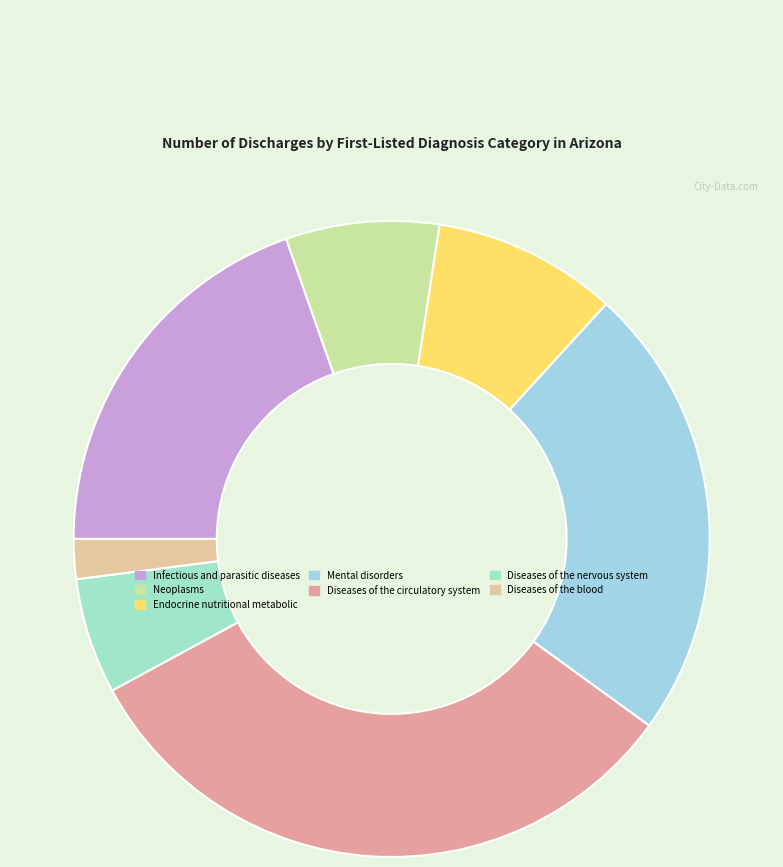

To the nearest percent, what is the difference between the largest and smallest slice percentages?

30%